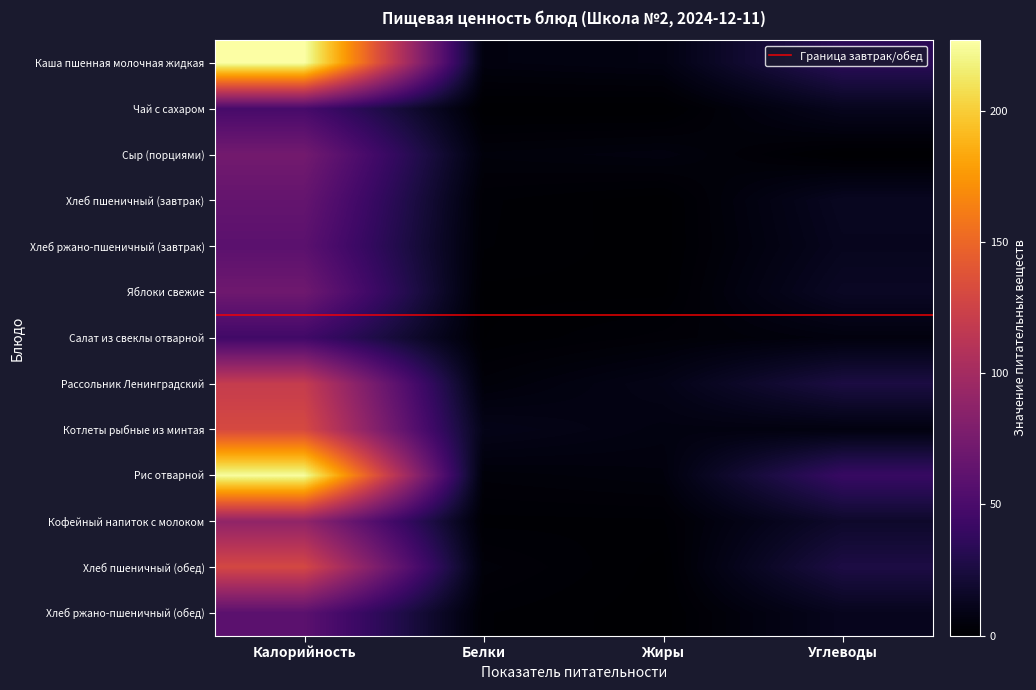

List the labels in order of Хлеб ржано-пшеничный (обед) value, largest first.

Калорийность, Углеводы, Белки, Жиры